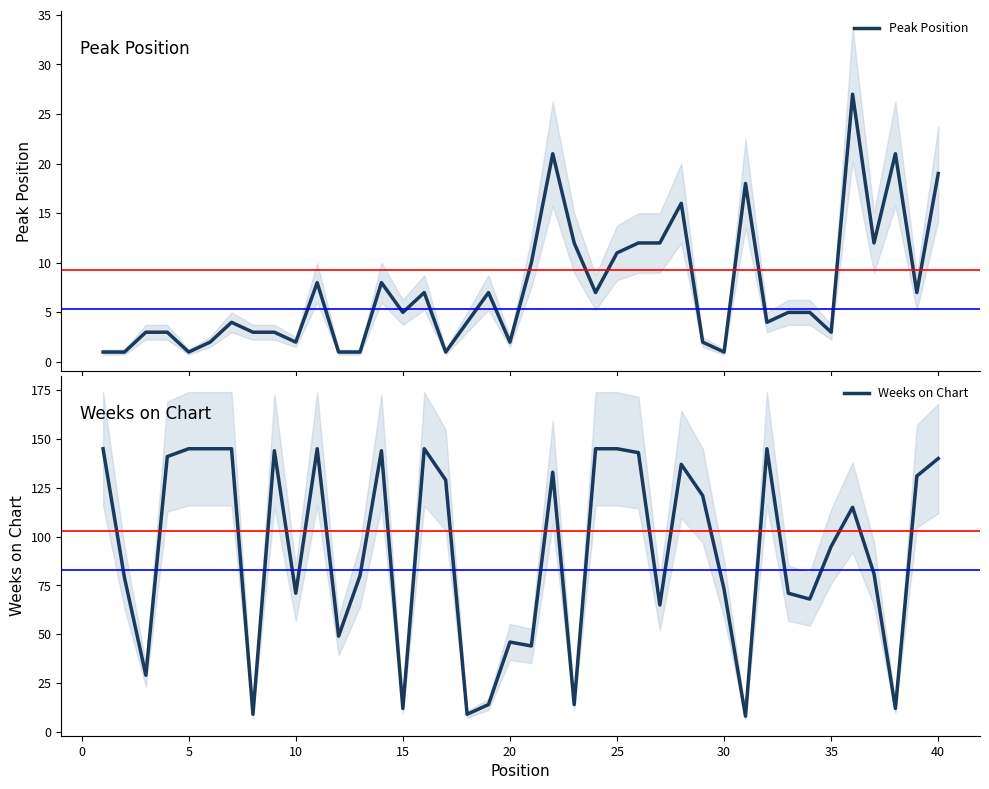

What is the highest value of the Peak Position series?

27